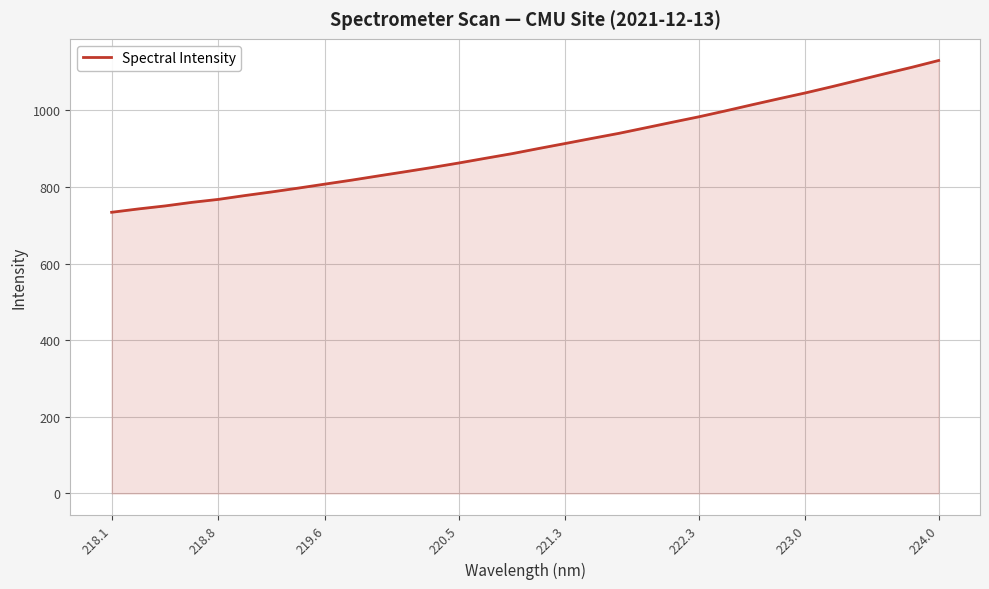

What is the sum of all values?

29051.7